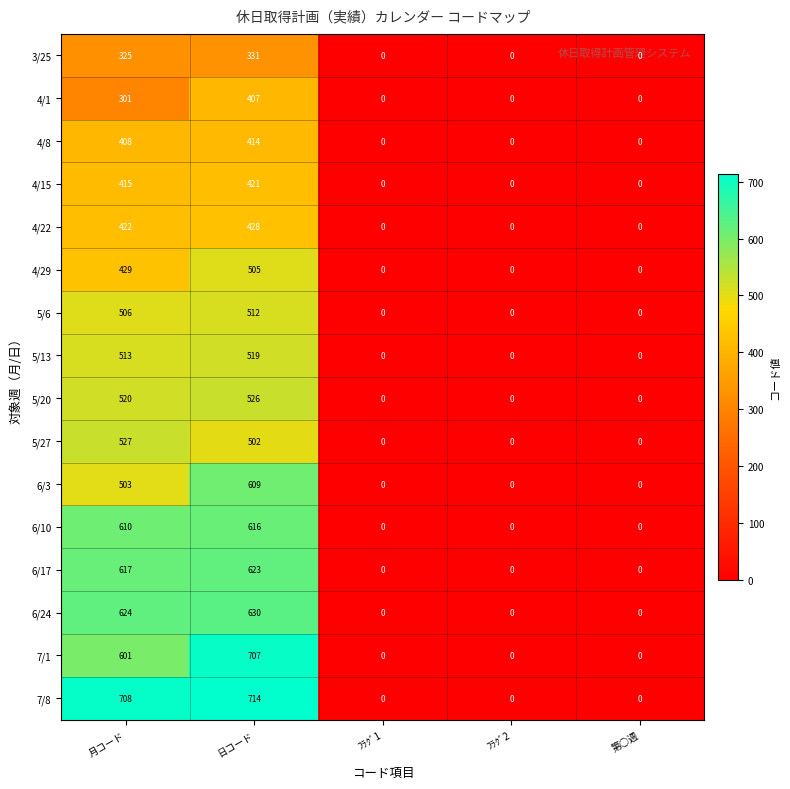

At which label is 3/25 closest to 165?

月コード